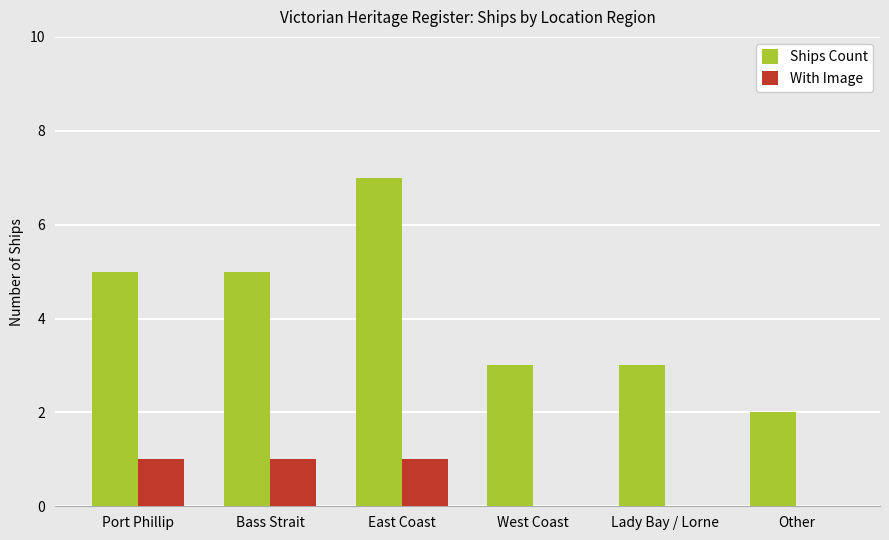

Reading left to right, extract all data points from this chart.

Ships Count: Port Phillip=5	Bass Strait=5	East Coast=7	West Coast=3	Lady Bay / Lorne=3	Other=2
With Image: Port Phillip=1	Bass Strait=1	East Coast=1	West Coast=0	Lady Bay / Lorne=0	Other=0